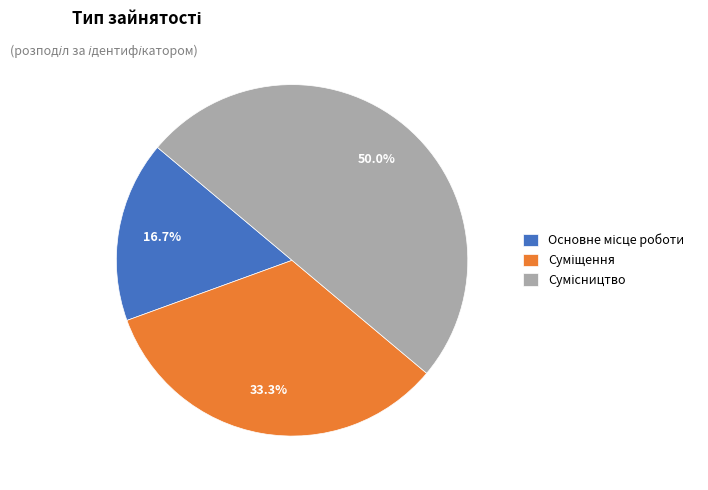

To the nearest percent, what portion does Основне місце роботи represent?

17%